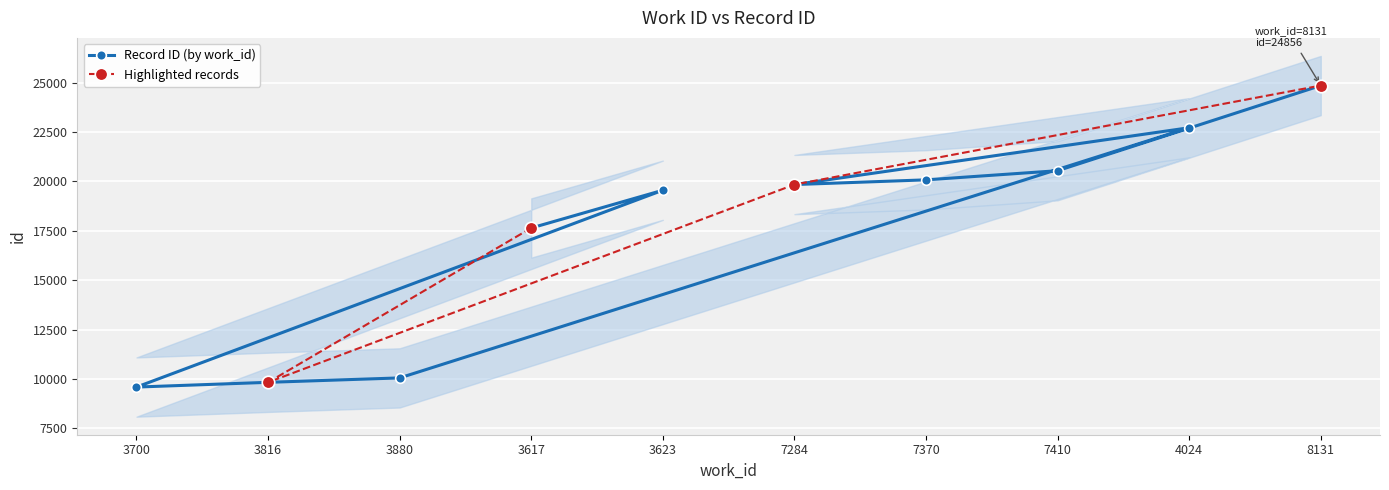

Is it true that the value at 3617 is 17642?

True